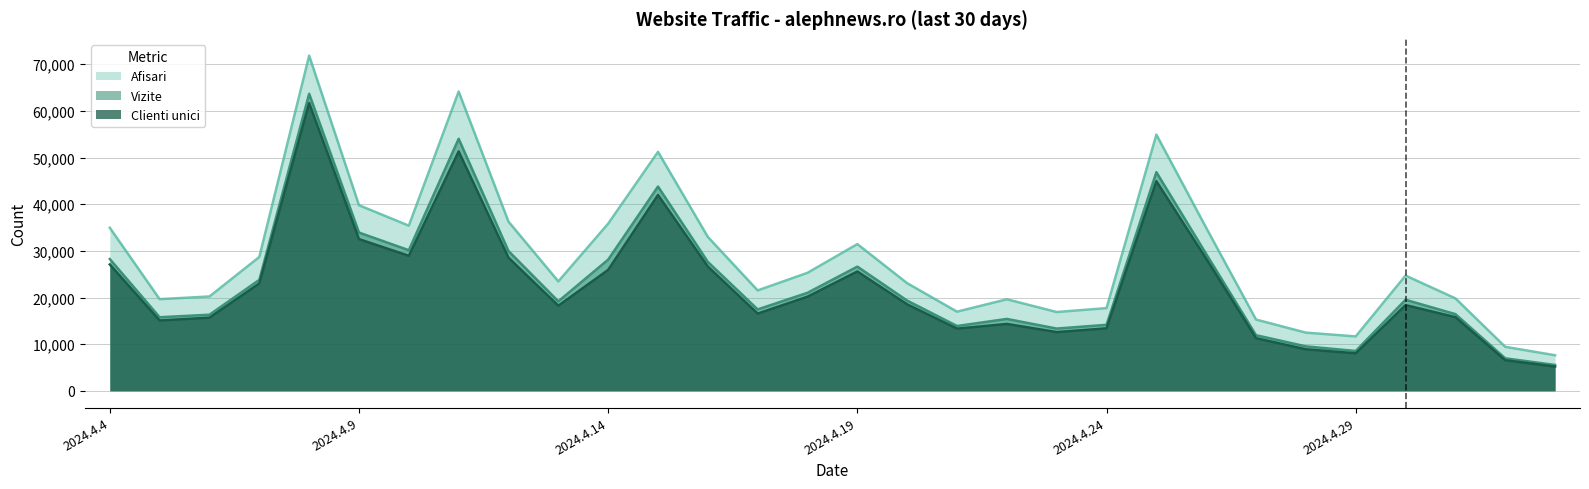

True or false: Clienti unici and Afisari cross at least once.

False